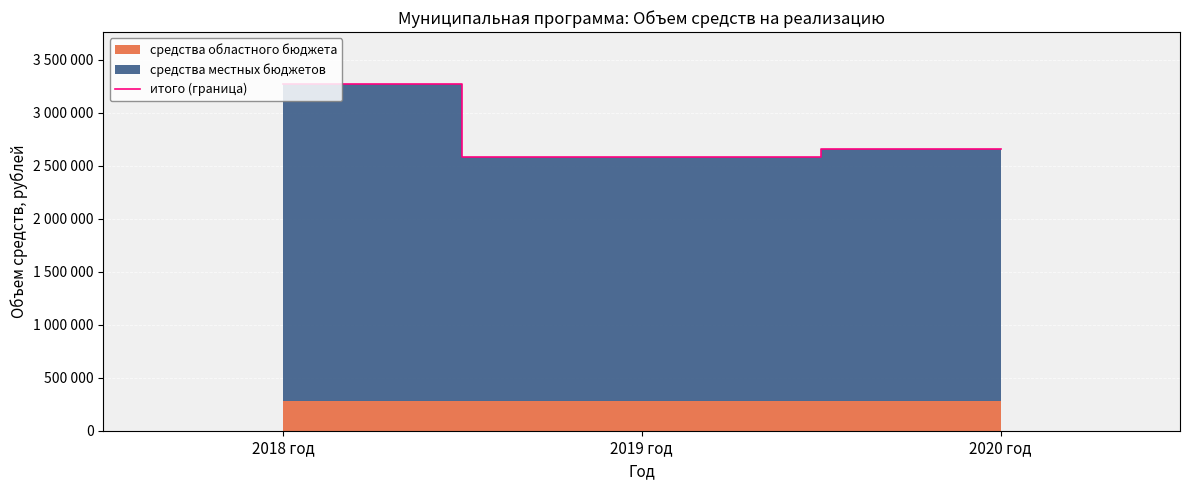

What is the label of the 2nd point from the right?

2019 год